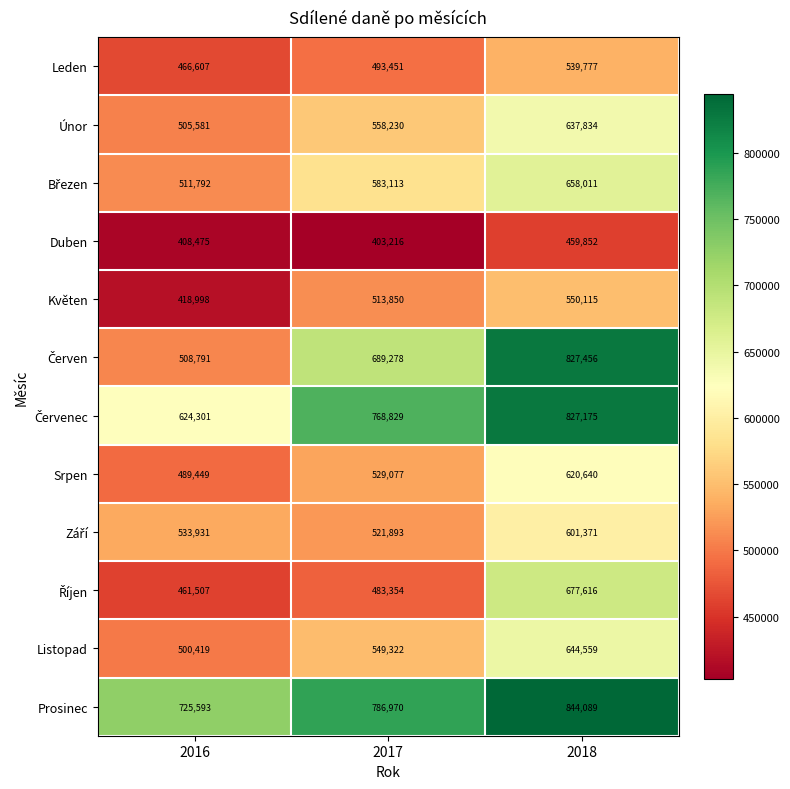

What is the difference between the maximum and second lowest values in the Únor series?

79604